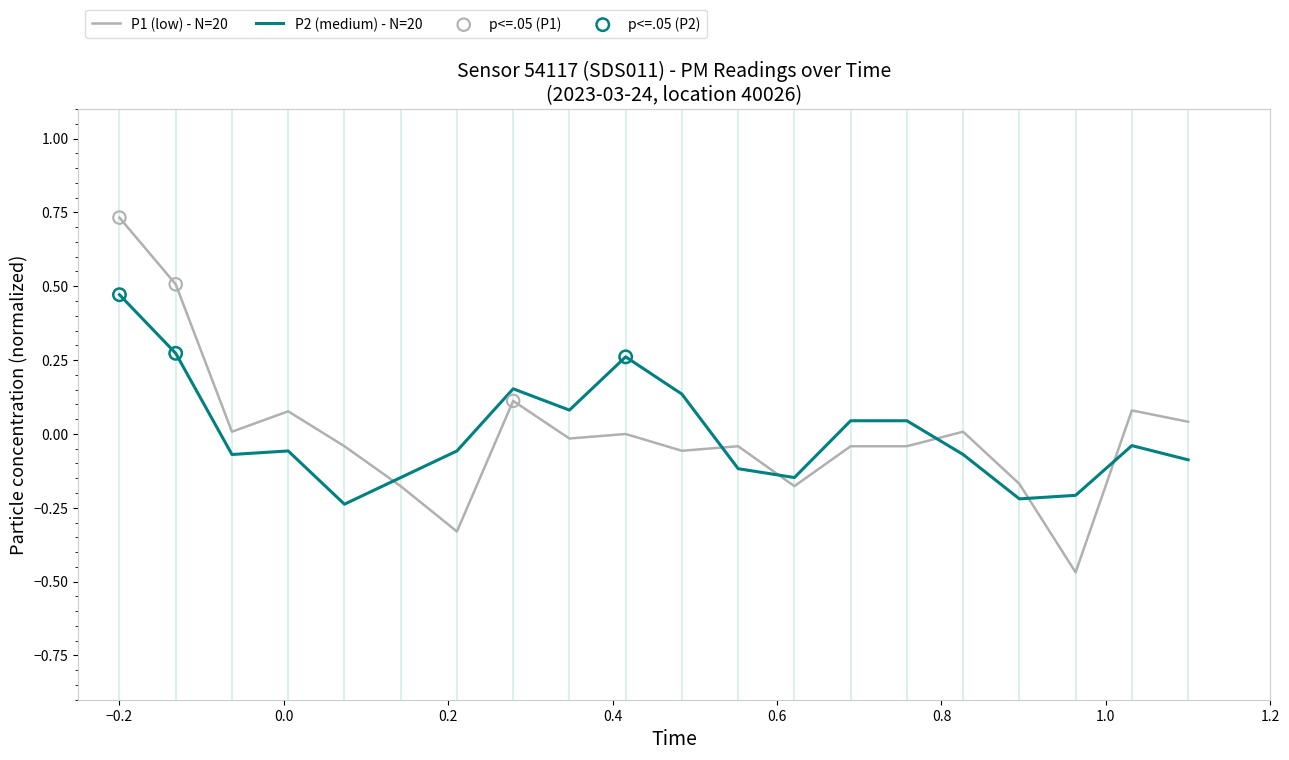

Which series has the largest range (max minus min)?

P1 (low) - N=20